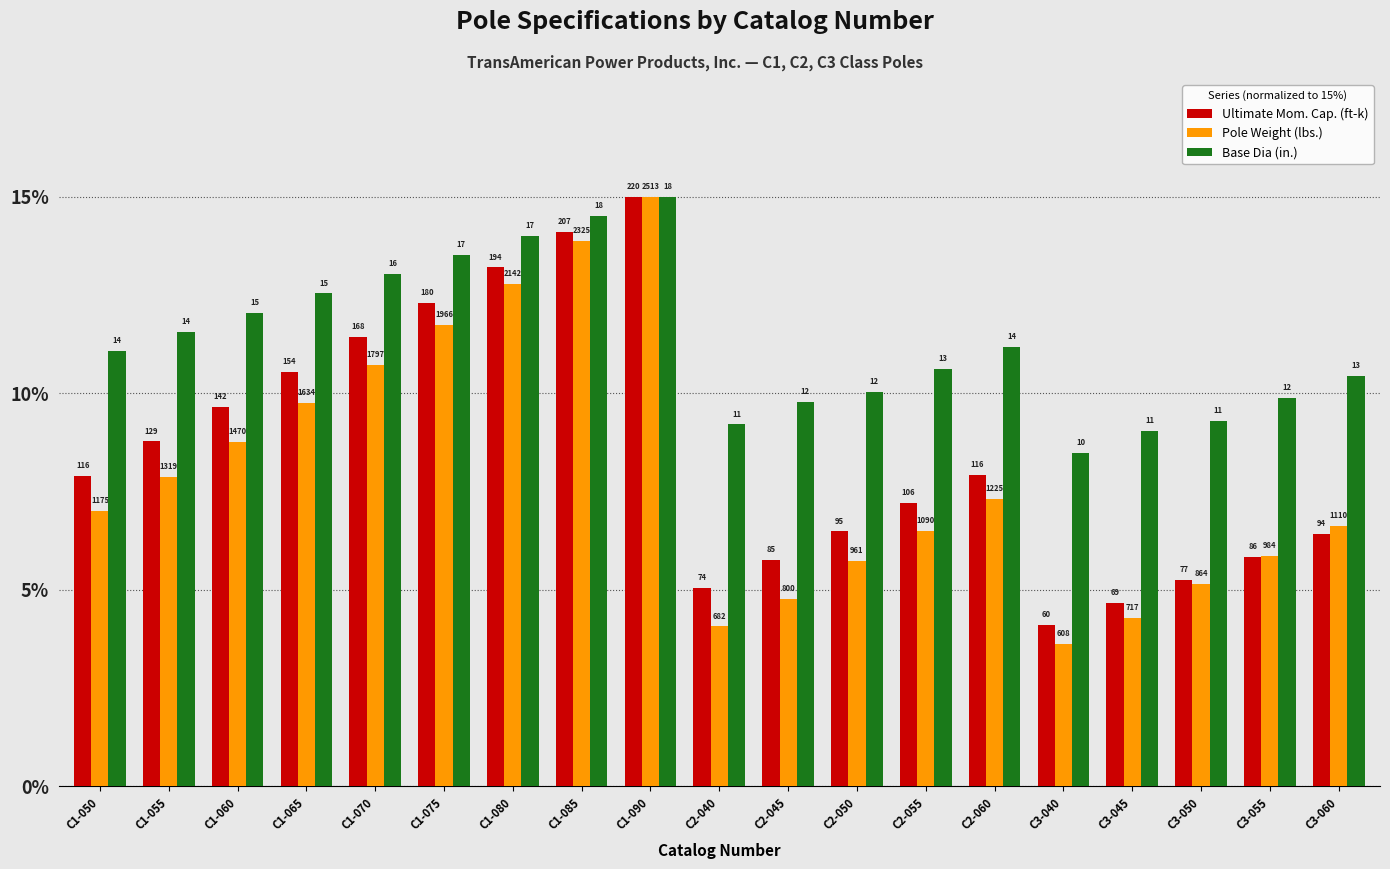

How many bars are there in total?

57